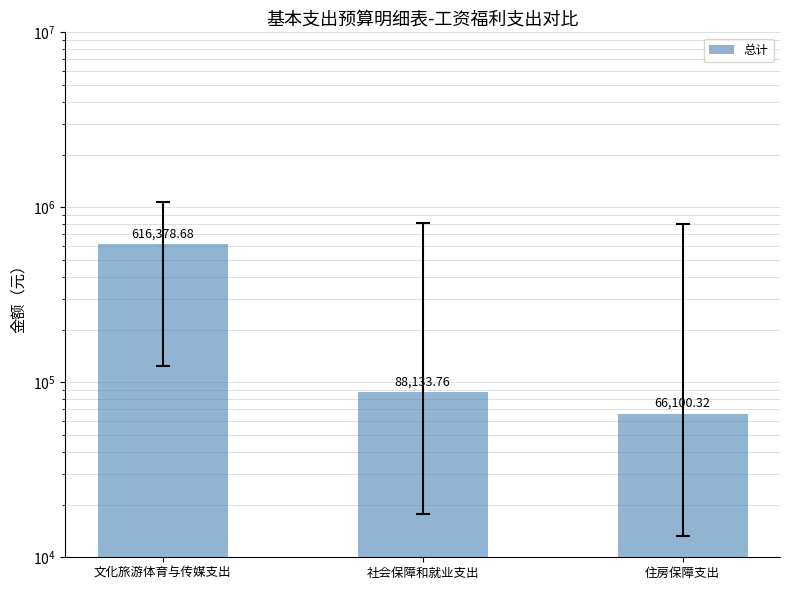

What position from the right is 文化旅游体育与传媒支出?

3